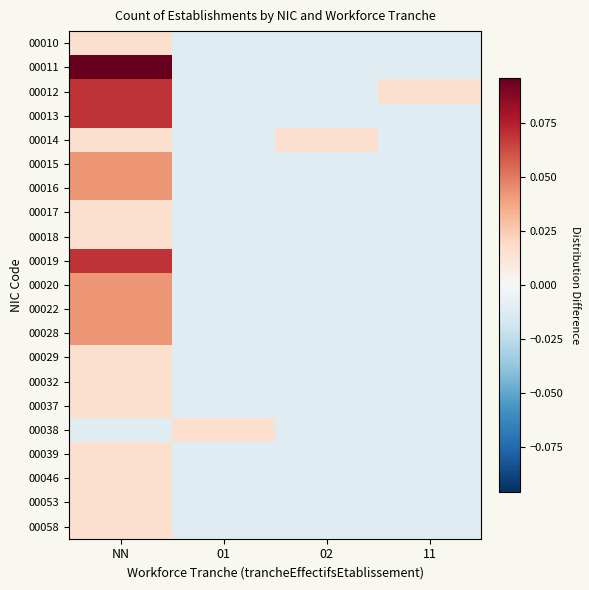

How many distinct data groups are displayed?

21